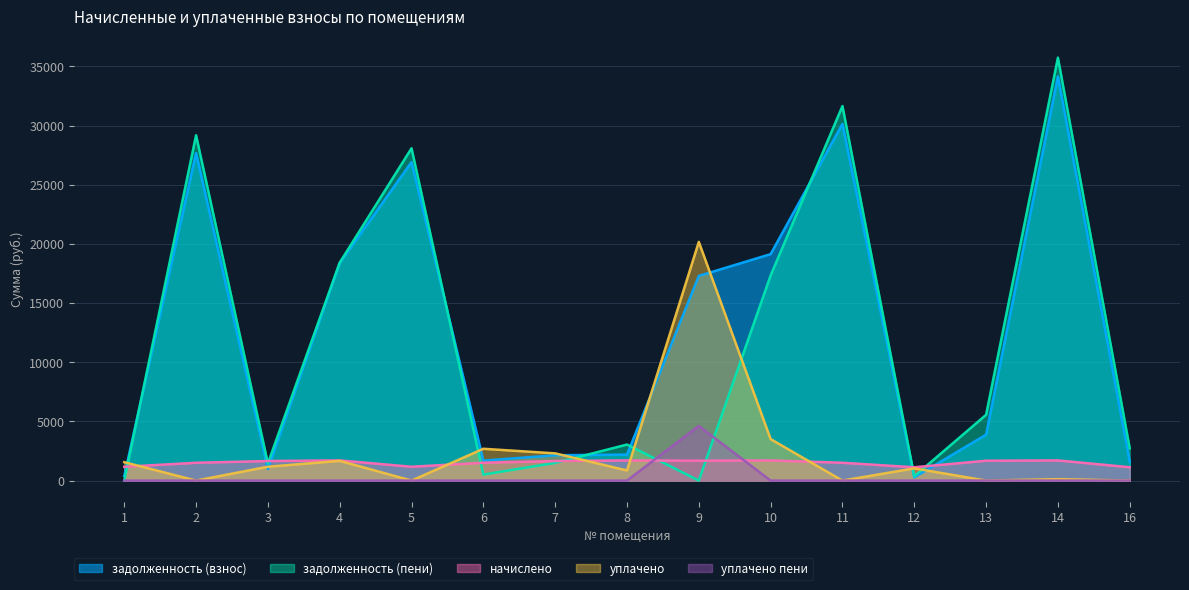

At which category is the sum across all series the highest?

14